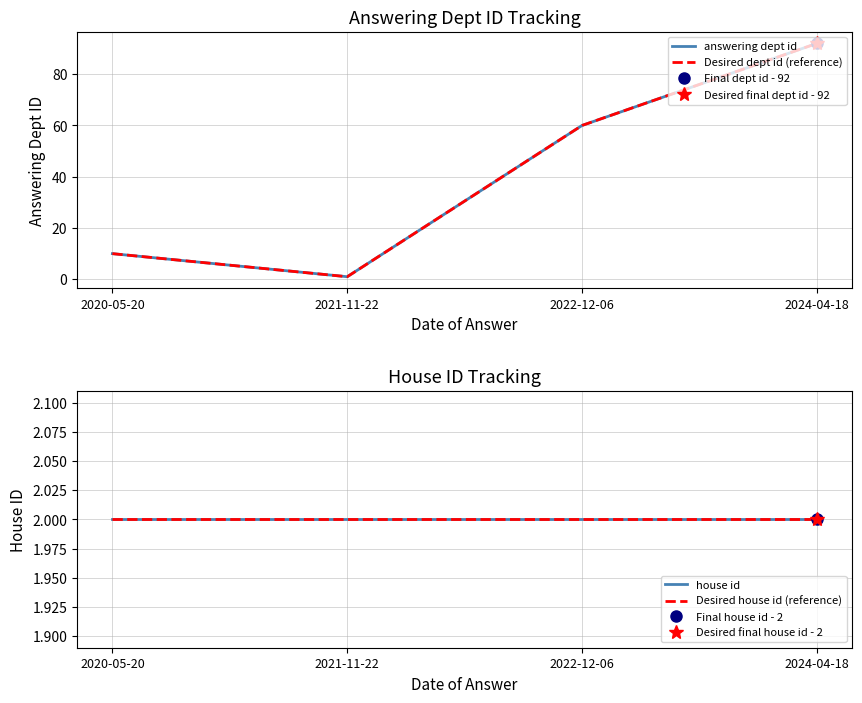

Is this an area chart (filled region under the line)?

No